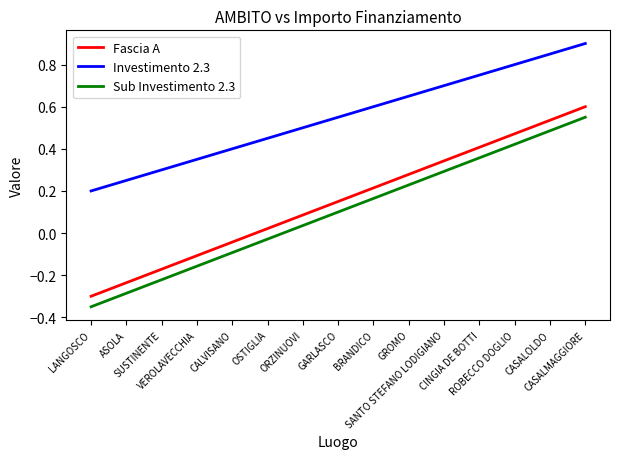

Which series has the largest total across all categories?

Investimento 2.3